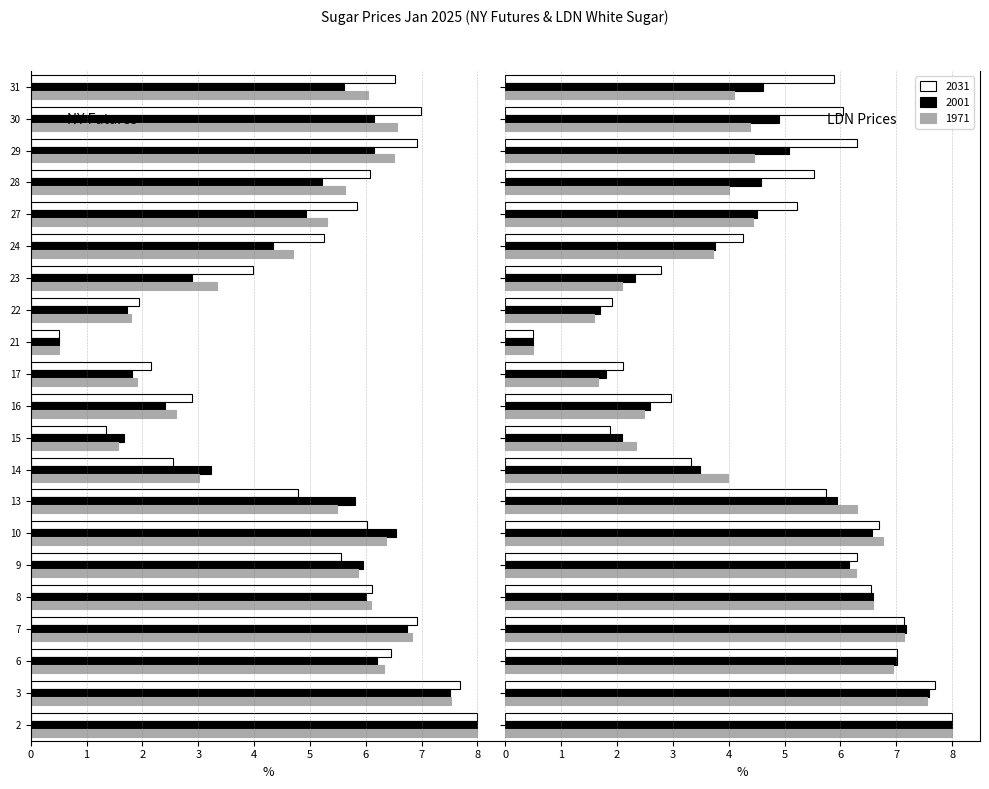

Which series has the widest spread of values?

2031 (NY Mar)